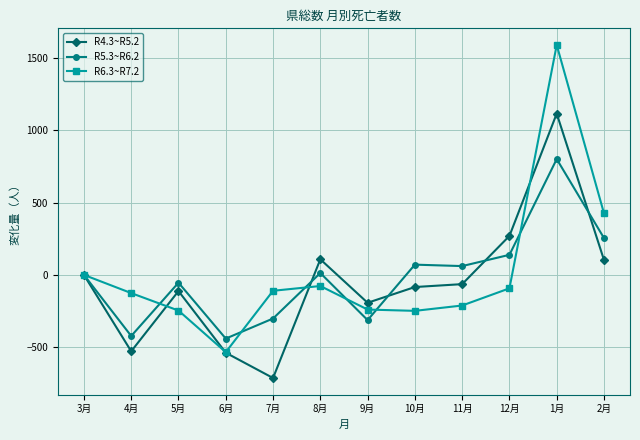

How many values in the R4.3~R5.2 series are below -64?

6